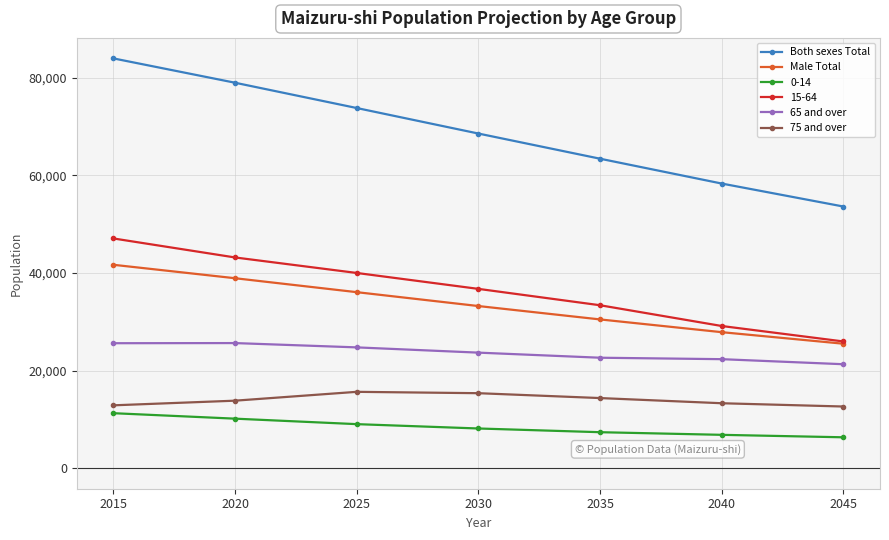

Rank the categories by Both sexes Total value from lowest to highest.

2045, 2040, 2035, 2030, 2025, 2020, 2015